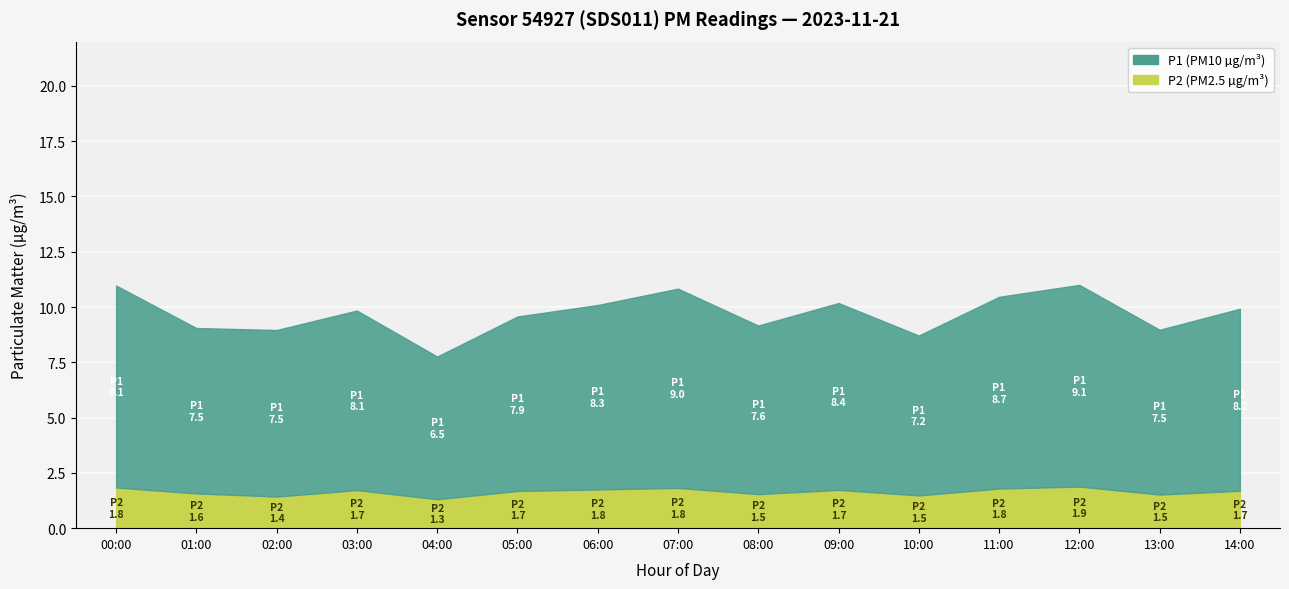

At which category does P1 reach its first local peak?

03:00